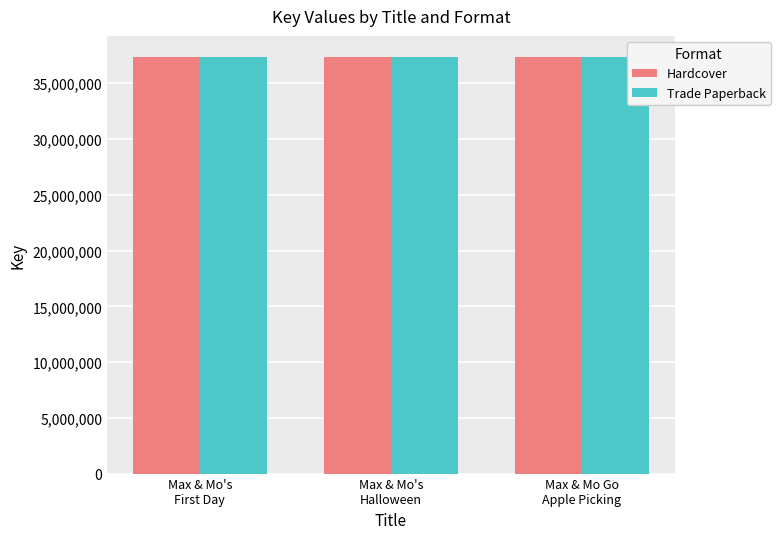

What is the average value of the Trade Paperback series?

37378373